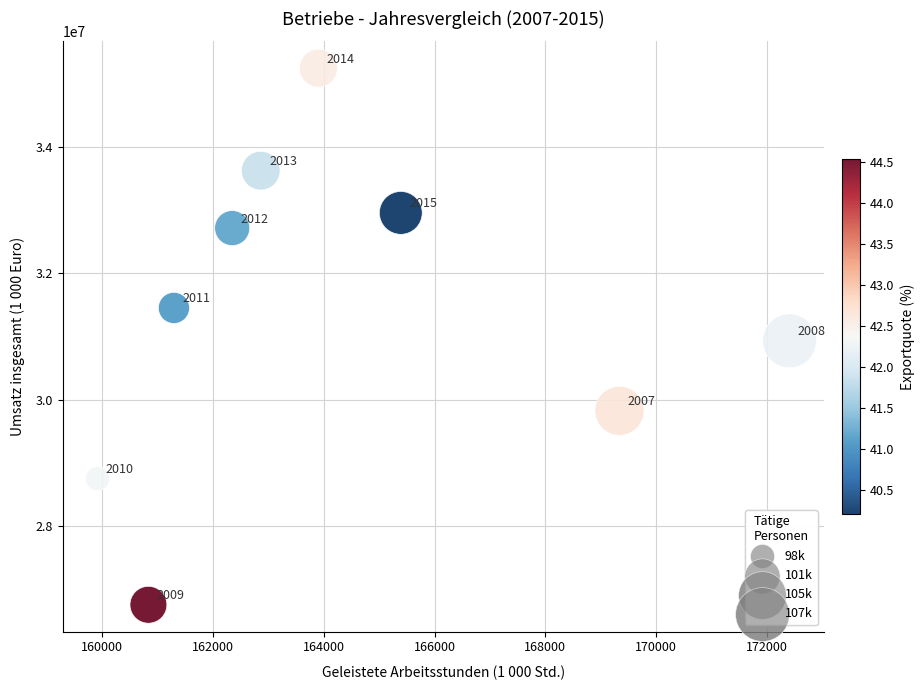

What is the range of X values (max minus min)?

12492.3